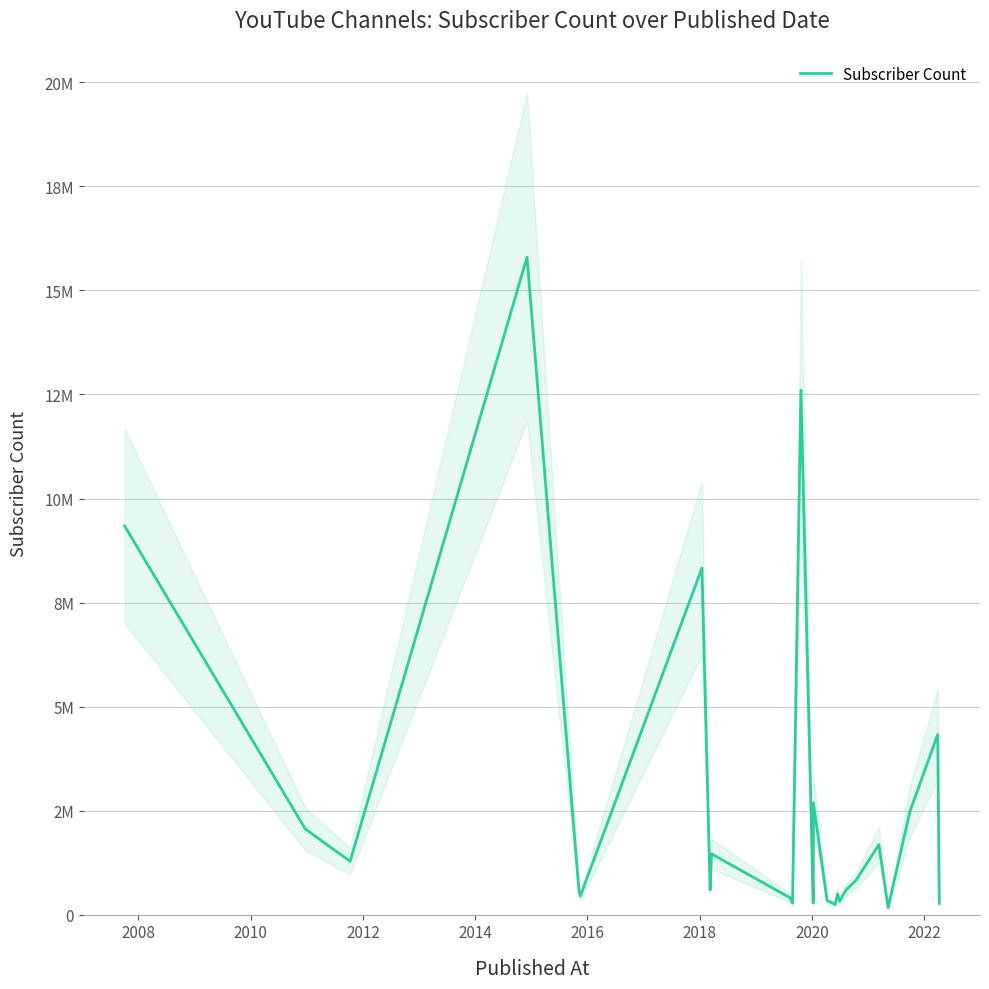

How many values are below 611000?

12